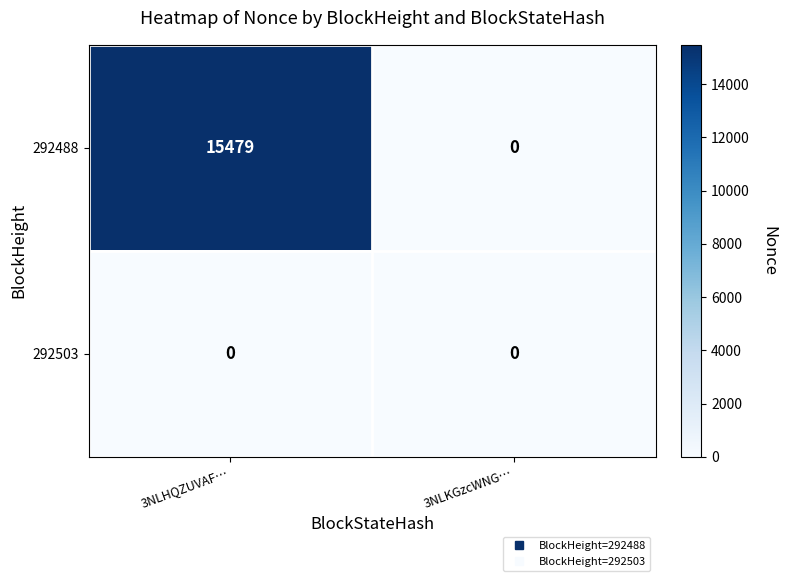

Where is 292488 nearest to the value 7739?

3NLKGzcWNG…